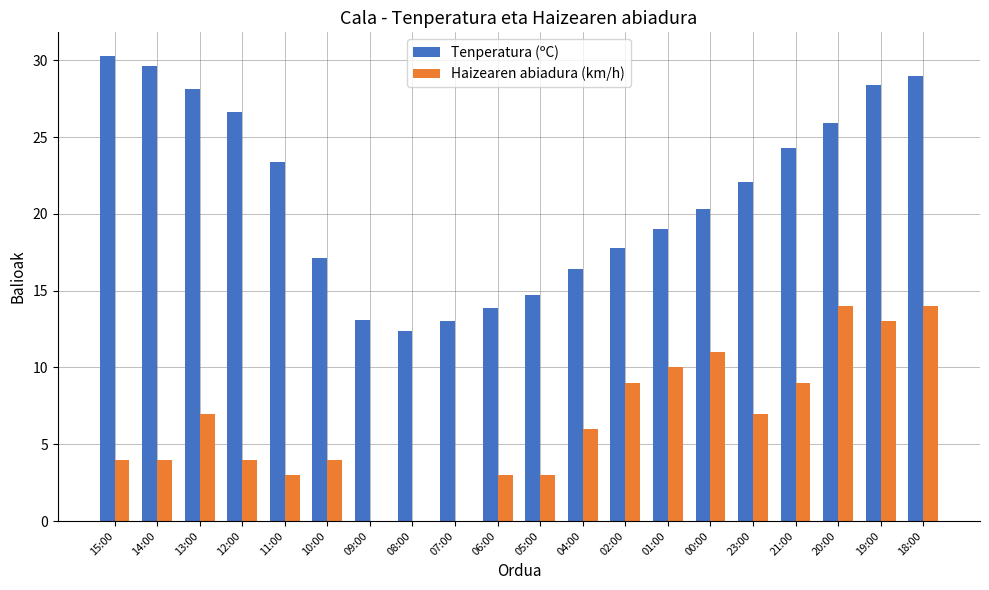

Are the bars grouped side by side (vs. stacked)?

Yes